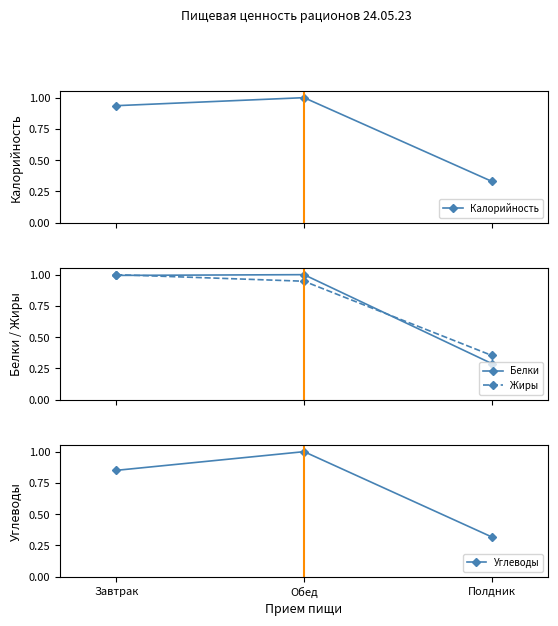

What is the sum of all Калорийность values?

2.3